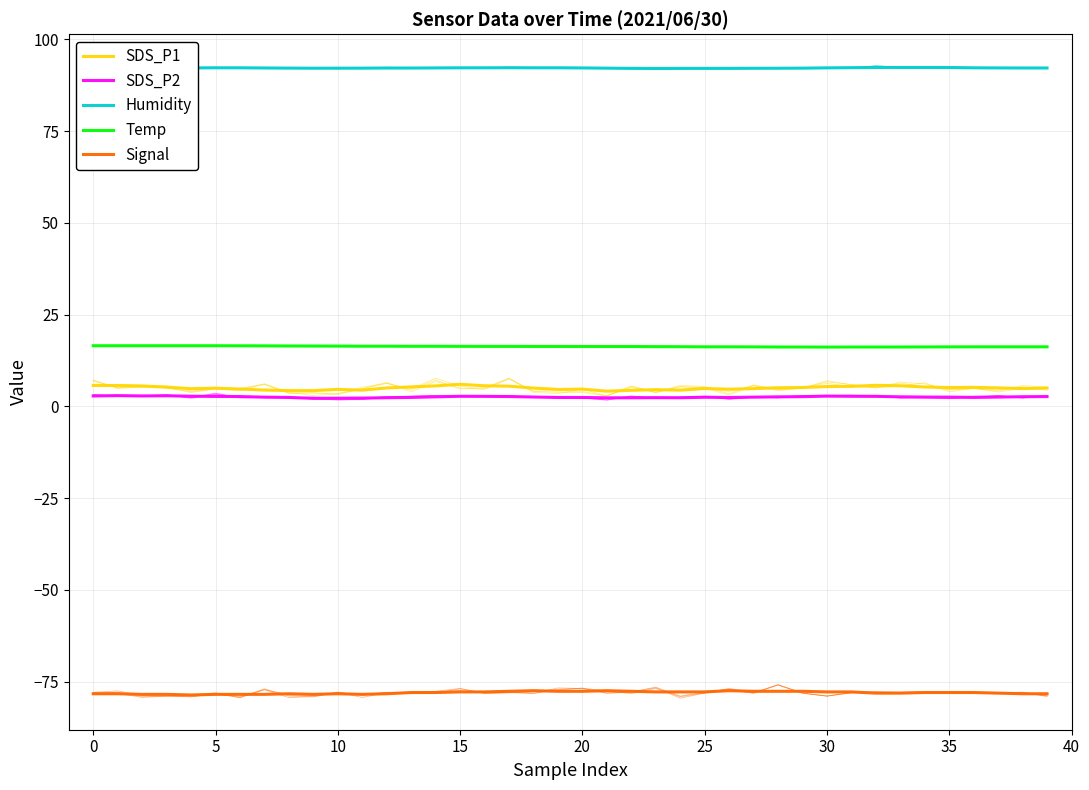

Count the number of data series in this chart.

5